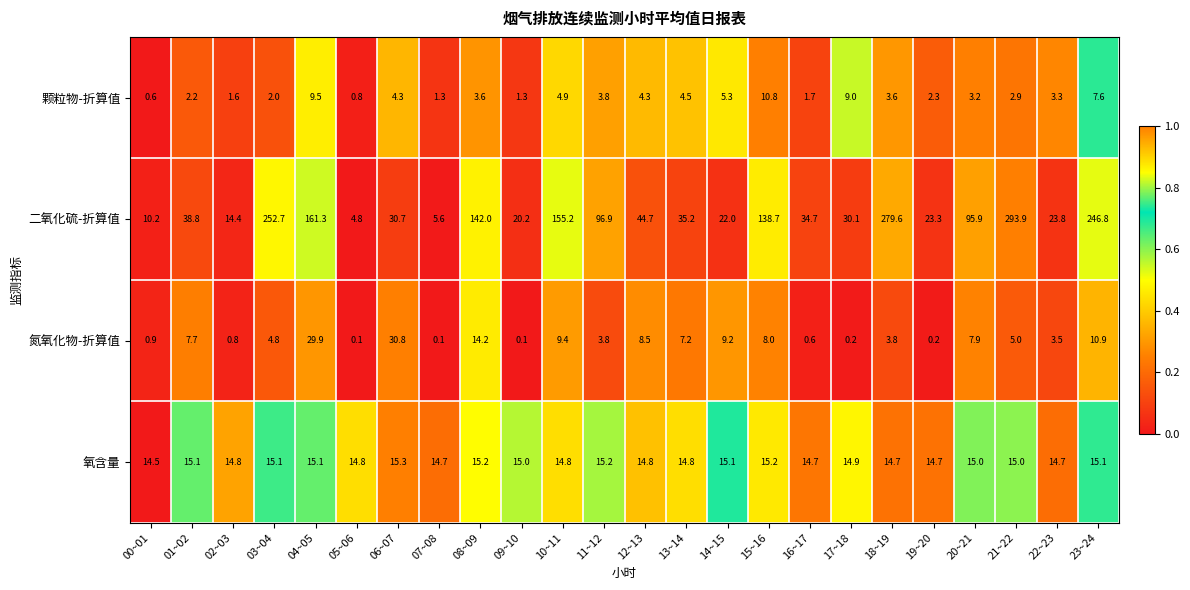

Between 03~04 and 21~22, which series saw the biggest shift?

二氧化硫-折算值